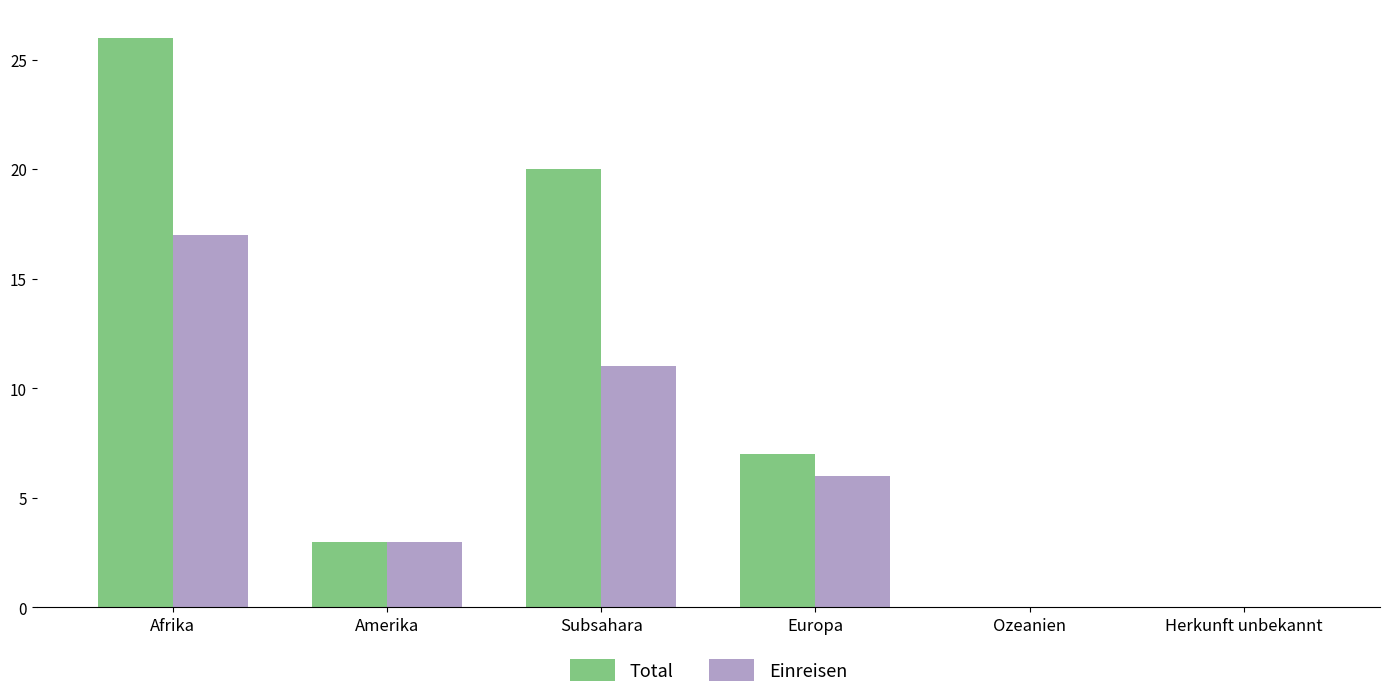

True or false: Total has a value of -9 at Herkunft unbekannt.

False